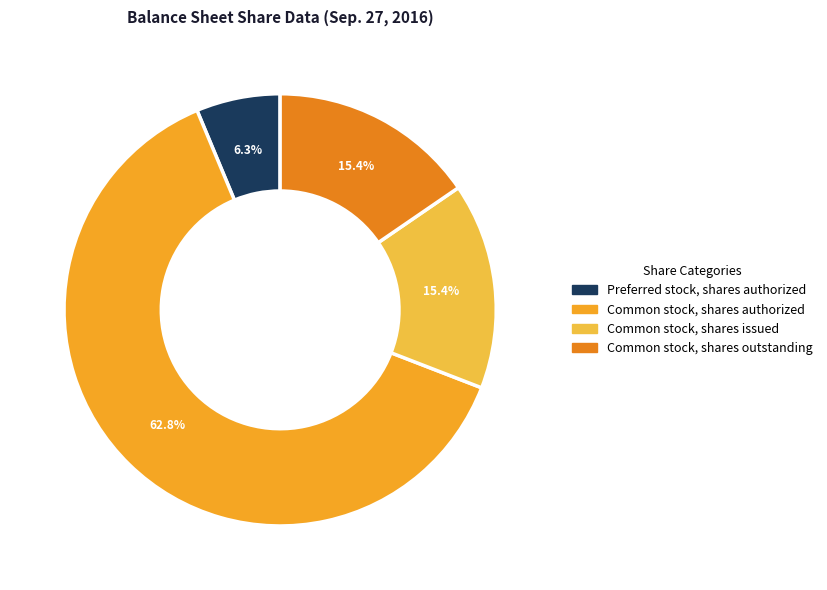

Which category has the biggest portion of the pie?

Common stock, shares authorized